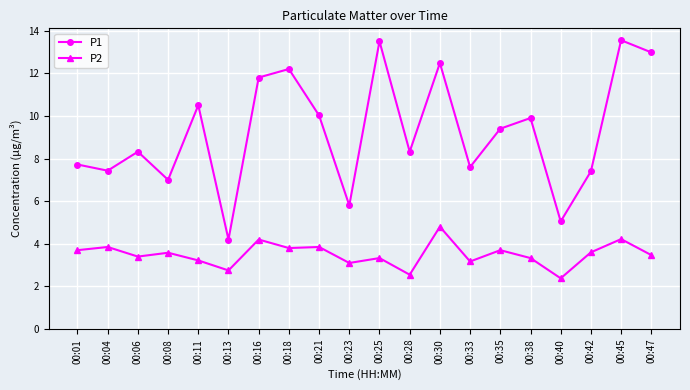

What is the sum of all P1 values?

185.2